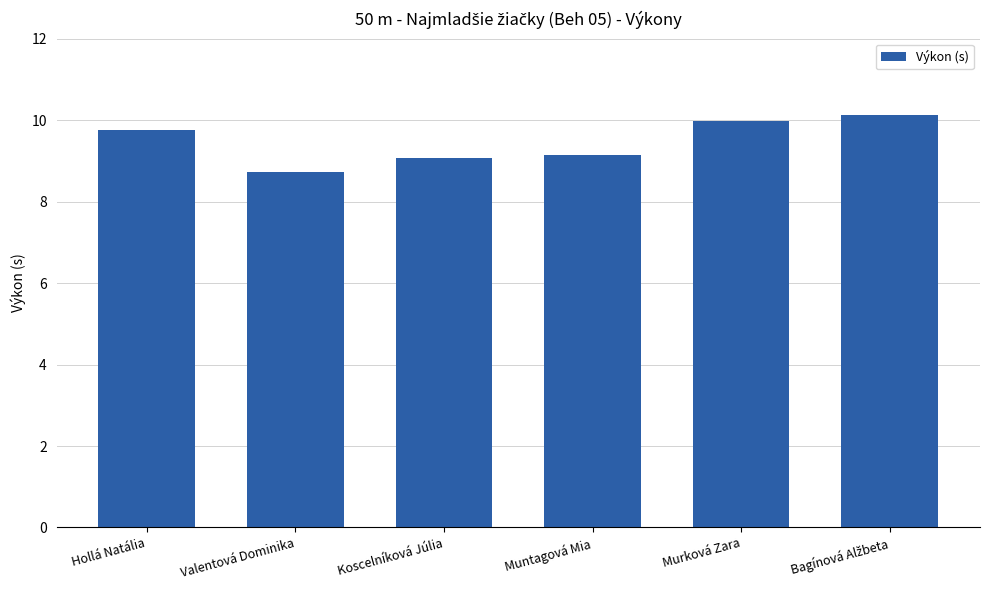

Which label corresponds to the smallest value in the chart?

Valentová Dominika